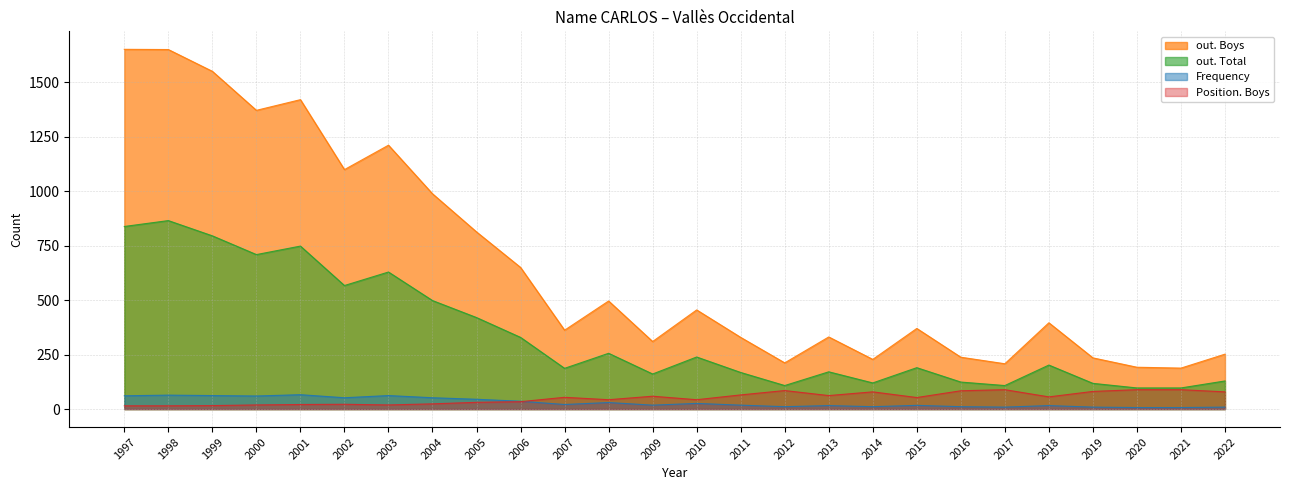

What value does the out. Total series have at 1998?

865